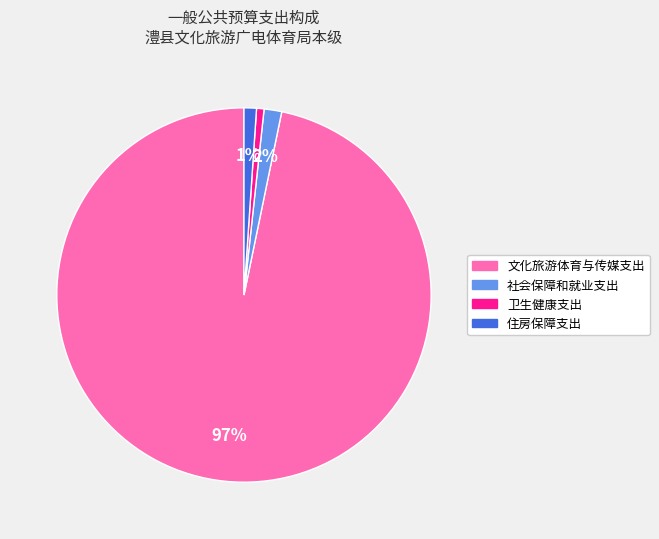

Count the number of slices in the pie.

4